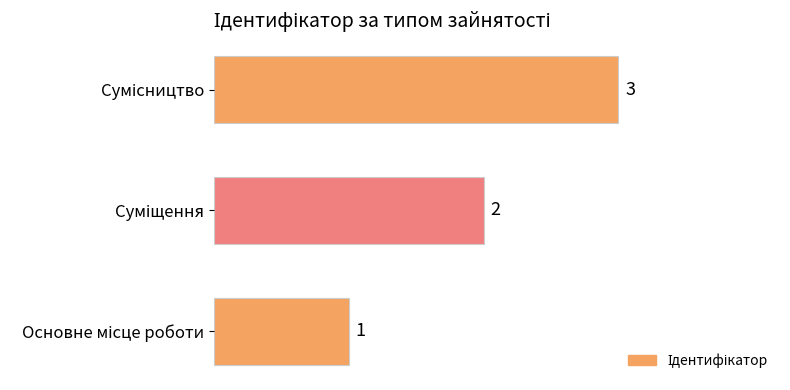

What is the greatest value displayed?

3